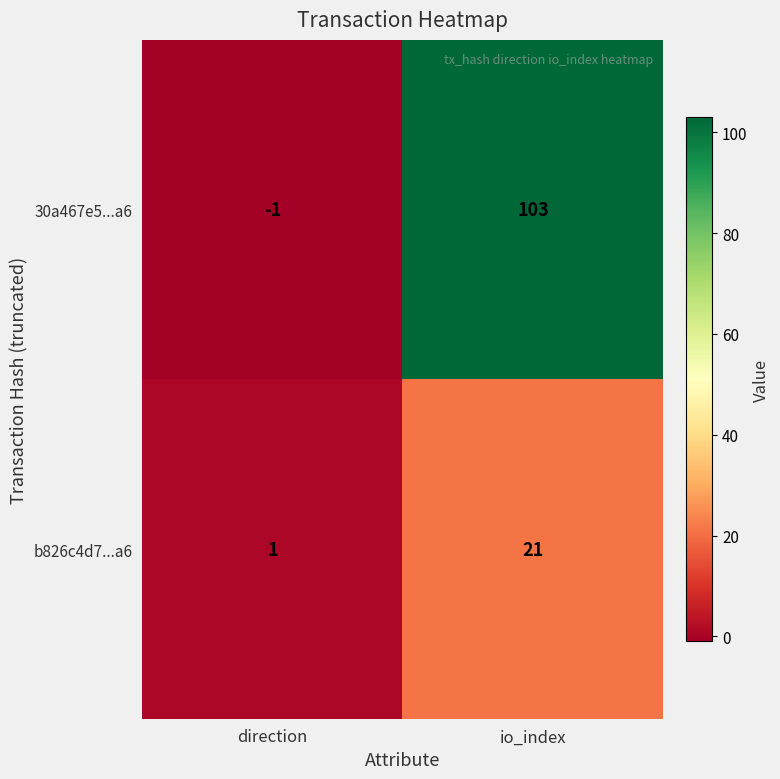

Which series has the largest total across all categories?

30a467e5...a6